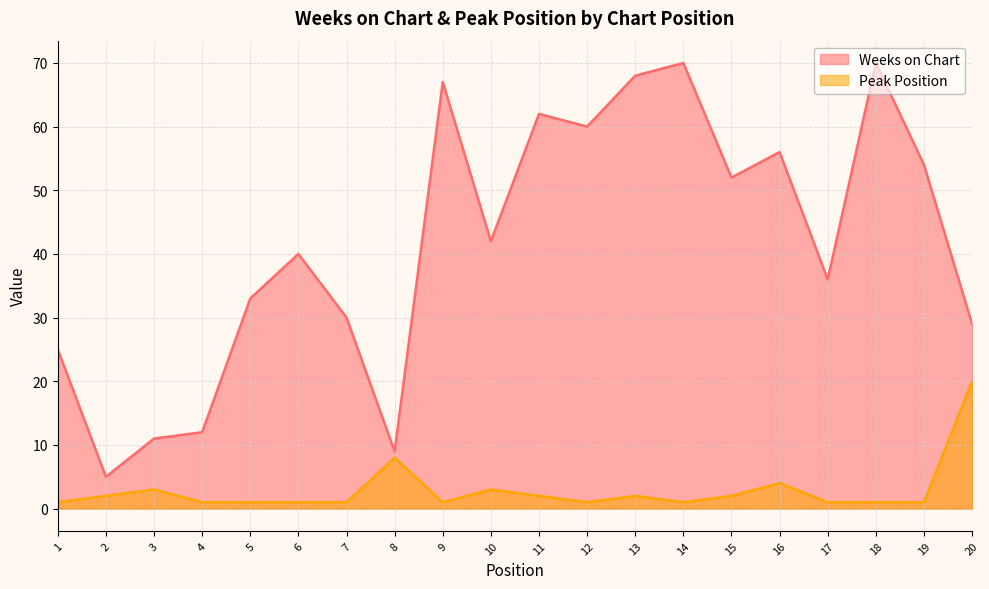

What is the maximum value shown in the chart?

70